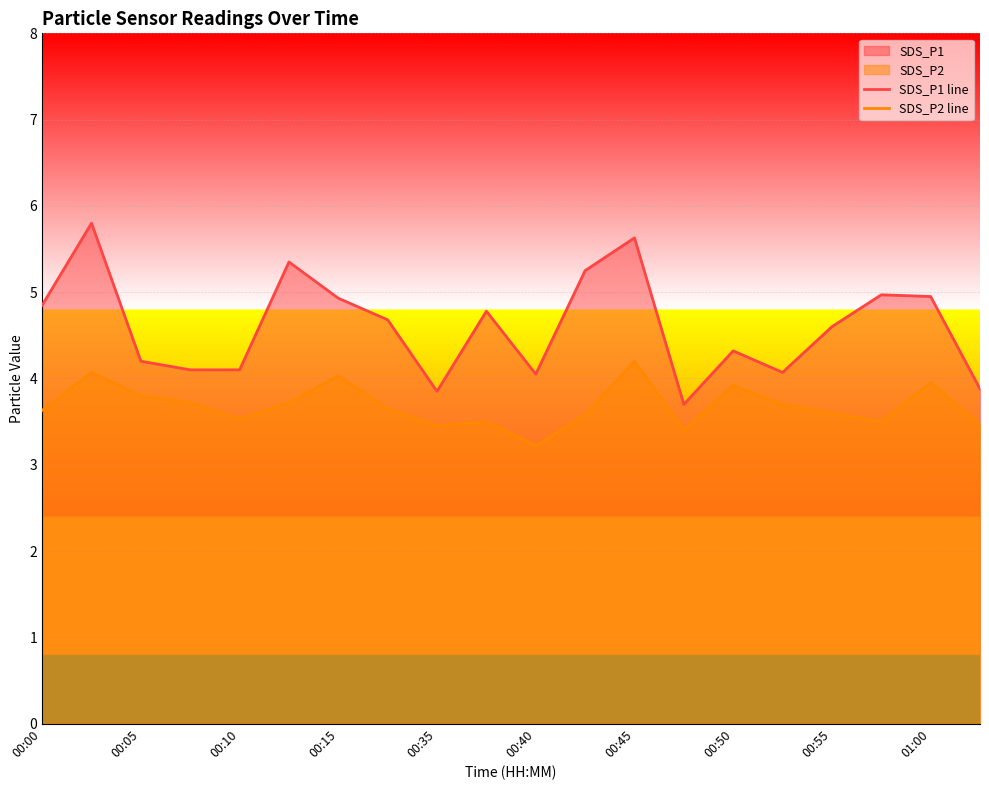

Which series has the largest total across all categories?

SDS_P1 line